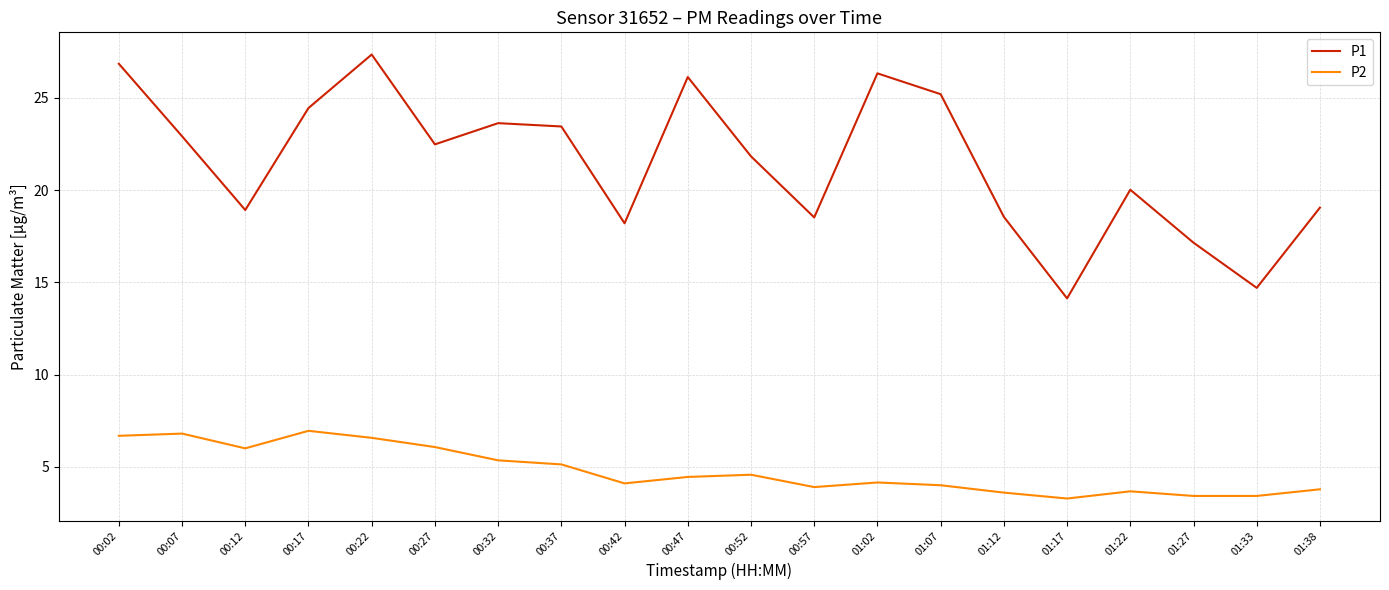

What is the difference between the maximum and minimum values in the P1 series?

13.2